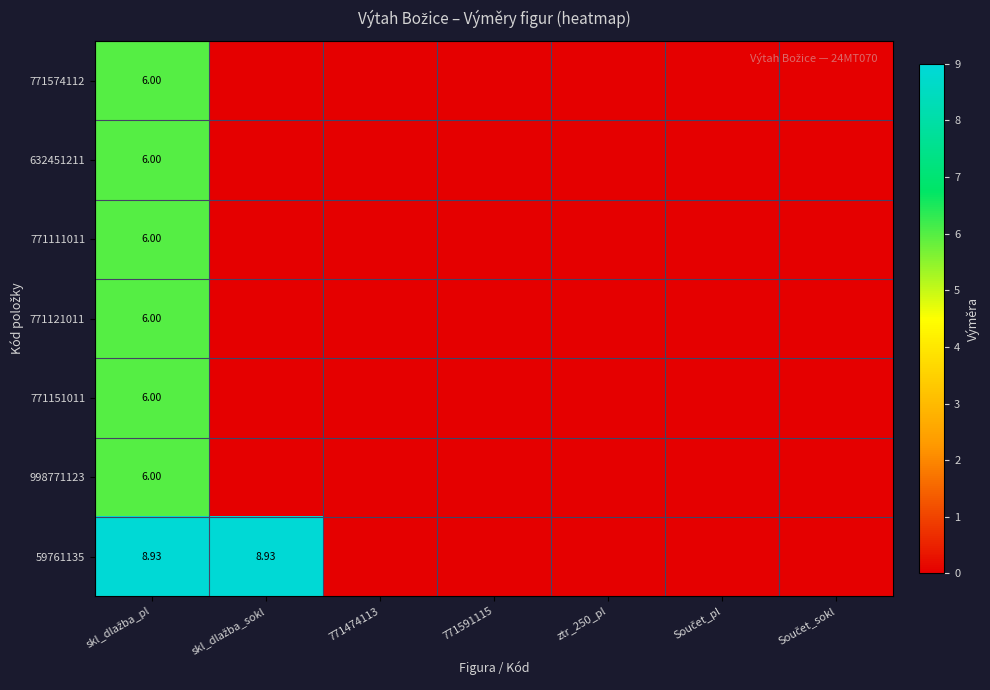

At which label does 998771123 reach its peak?

skl_dlažba_pl